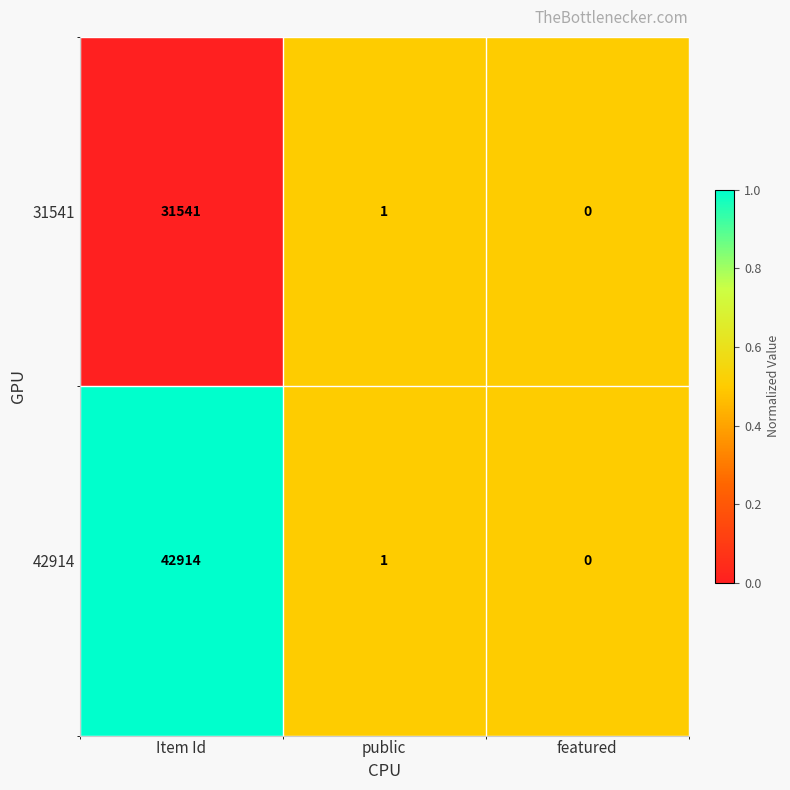

Rank the series by their average value, from highest to lowest.

42914, 31541